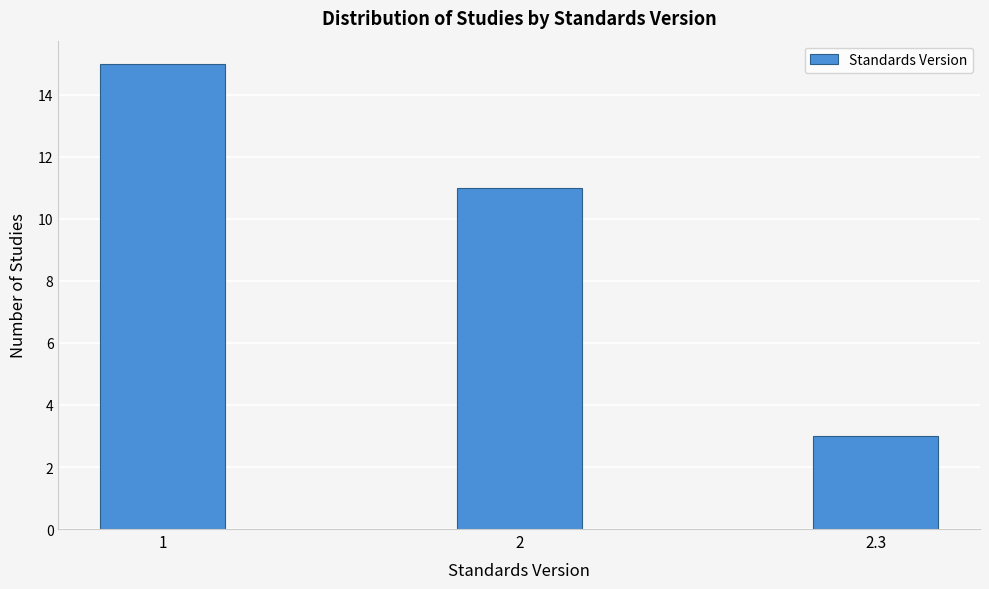

Reading left to right, transcribe all the data shown in this chart.

15	11	3